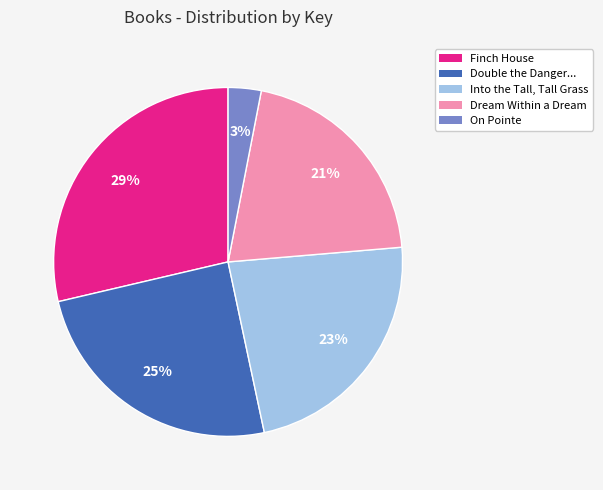

Approximately how many times larger is the value at On Pointe compared to Finch House?

0.1